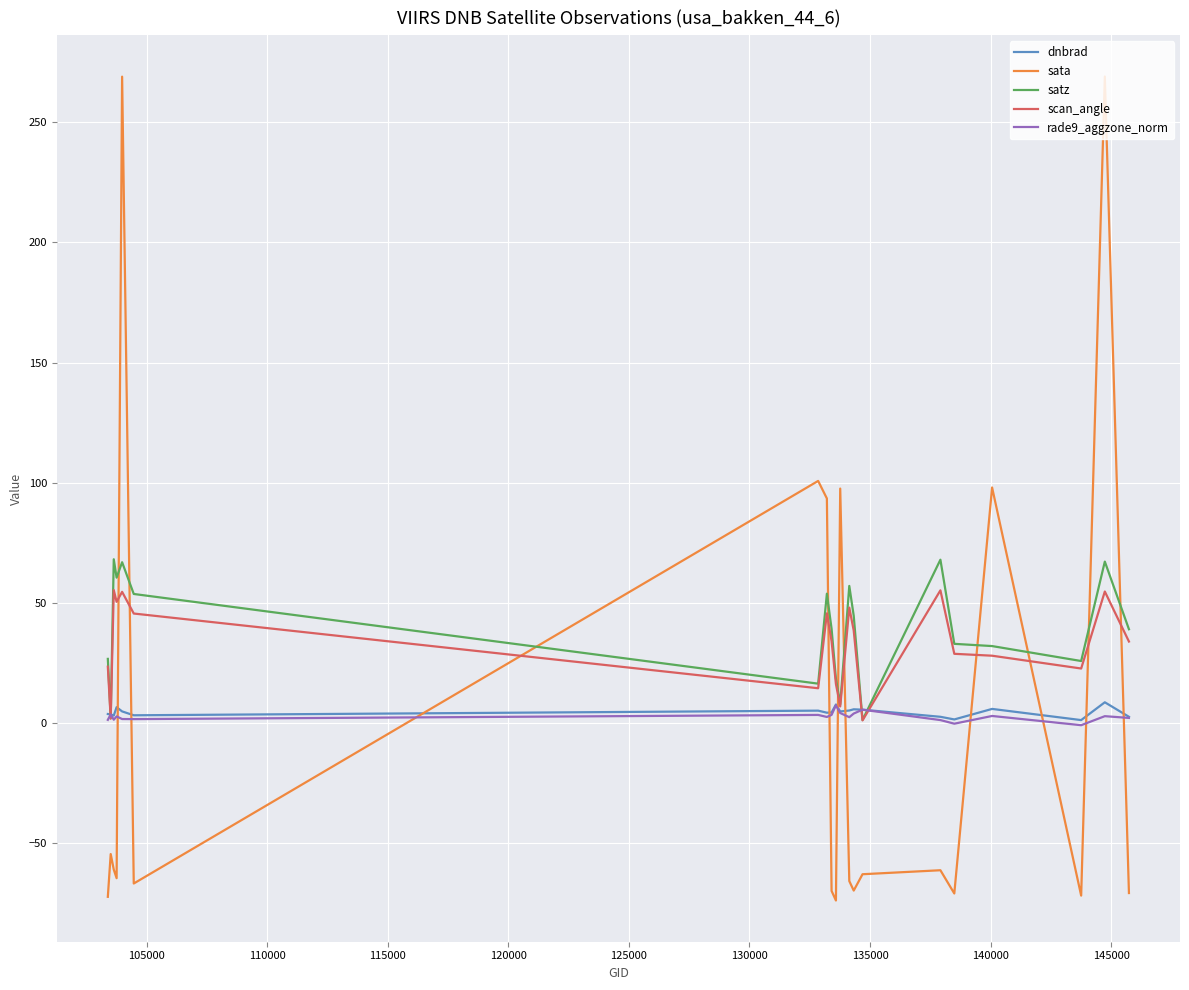

What is the average value of the rade9_aggzone_norm series?

2.7